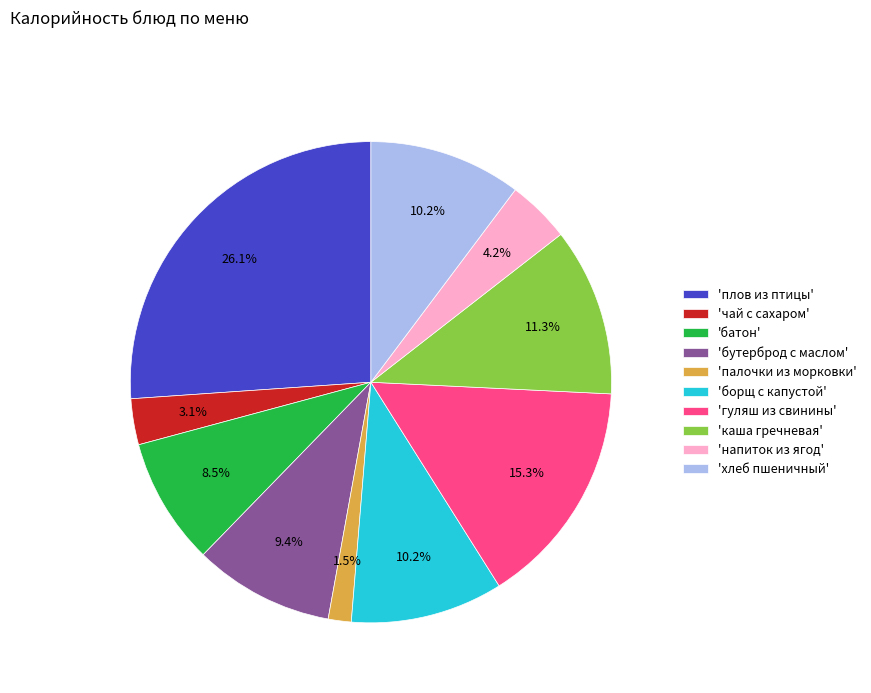

Is there a majority slice in this chart?

No